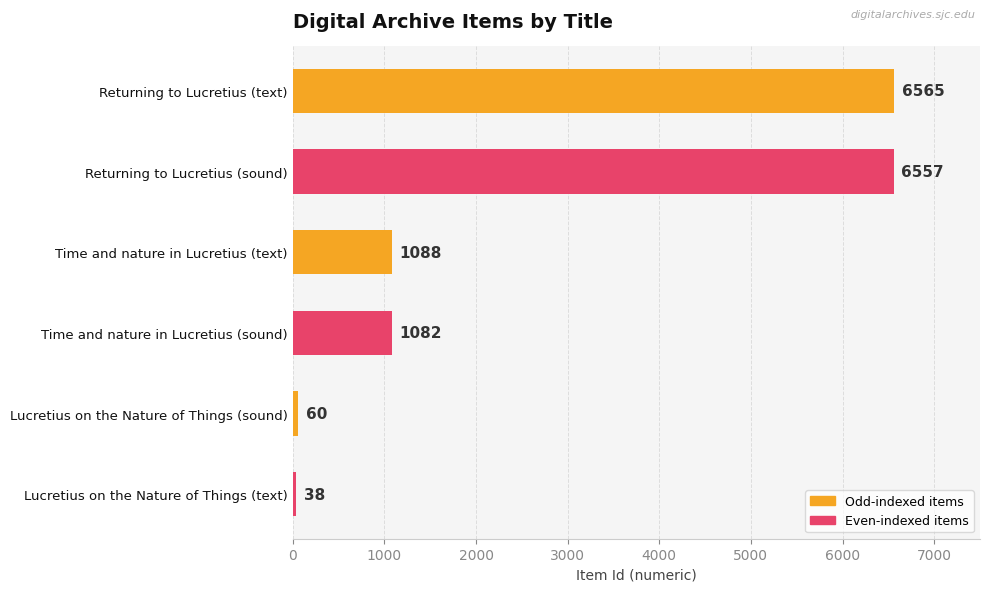

Rank the categories by value from lowest to highest.

Lucretius on the Nature of Things (text), Lucretius on the Nature of Things (sound), Time and nature in Lucretius (sound), Time and nature in Lucretius (text), Returning to Lucretius (sound), Returning to Lucretius (text)